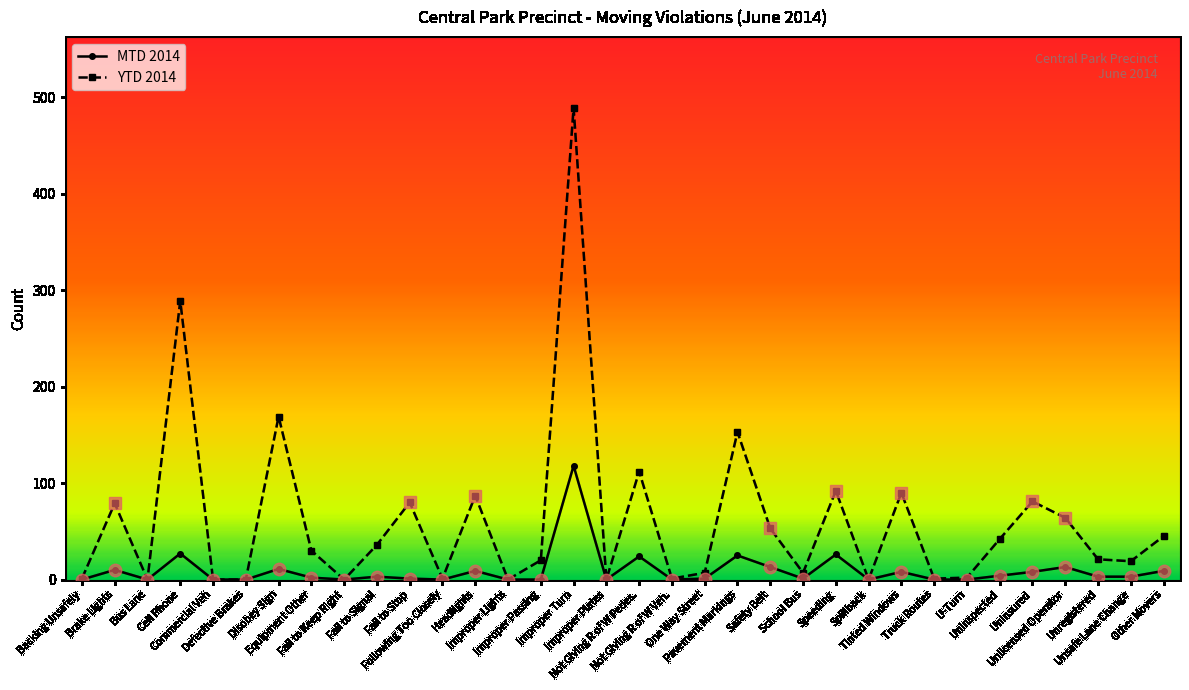

What is the greatest value displayed?

489